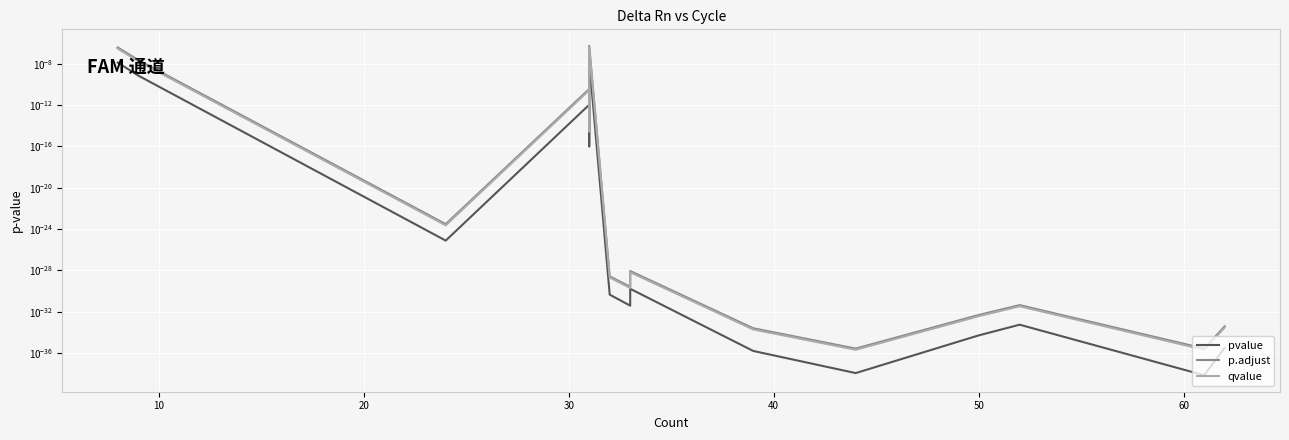

Rank the series at 50 from lowest to highest value.

pvalue, qvalue, p.adjust